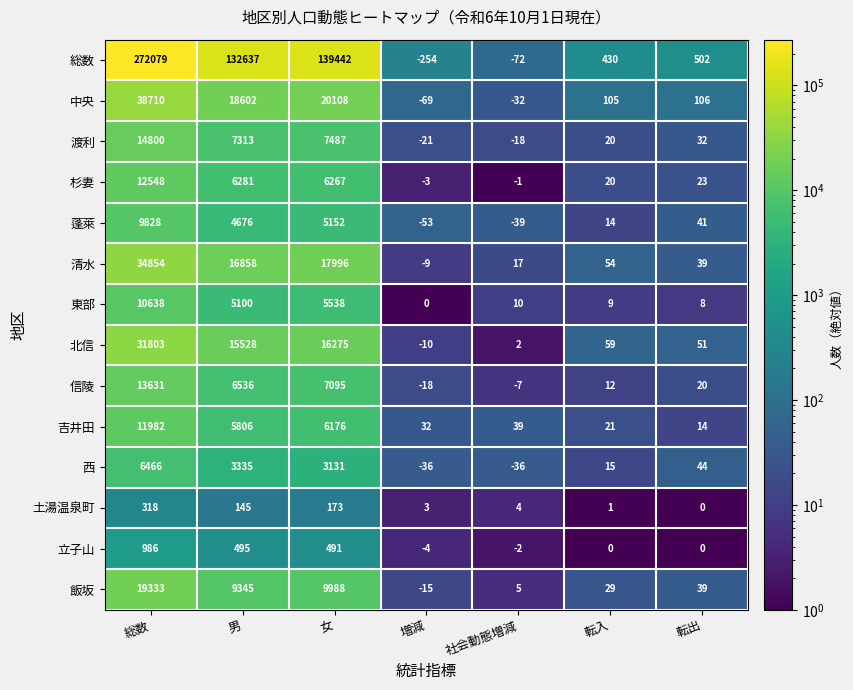

Rank the series by their maximum value, from highest to lowest.

総数, 中央, 清水, 北信, 飯坂, 渡利, 信陵, 杉妻, 吉井田, 東部, 蓬萊, 西, 立子山, 土湯温泉町